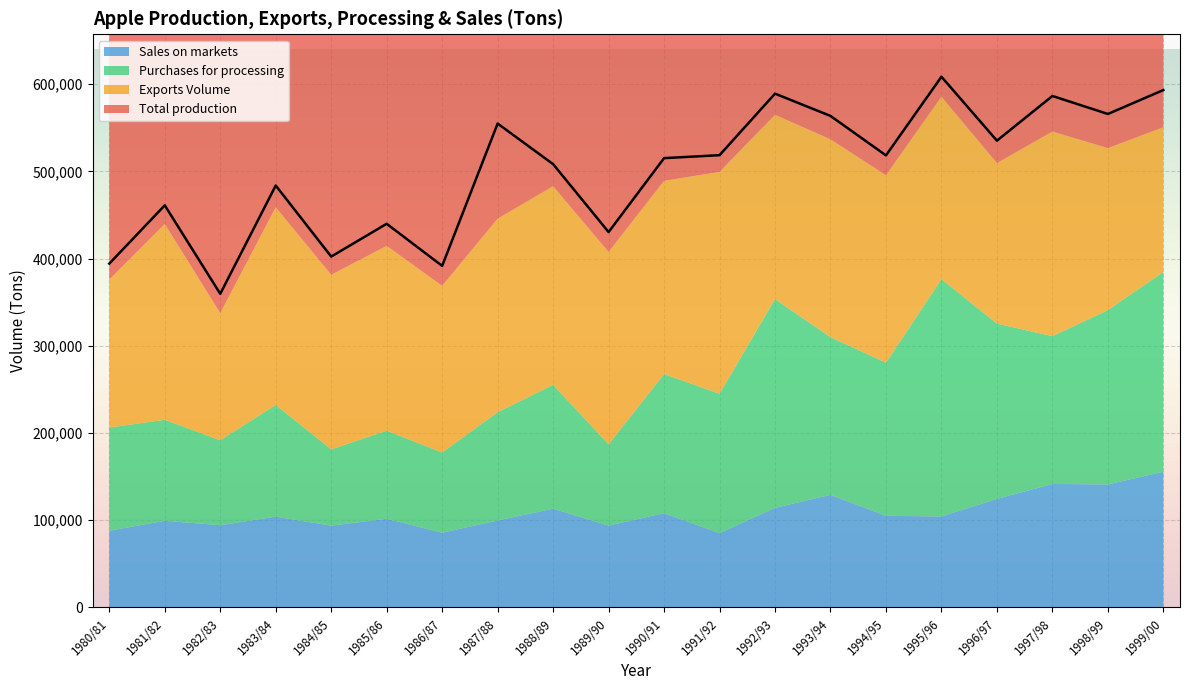

Which has a higher value, 1988/89 or 1998/99?

1998/99